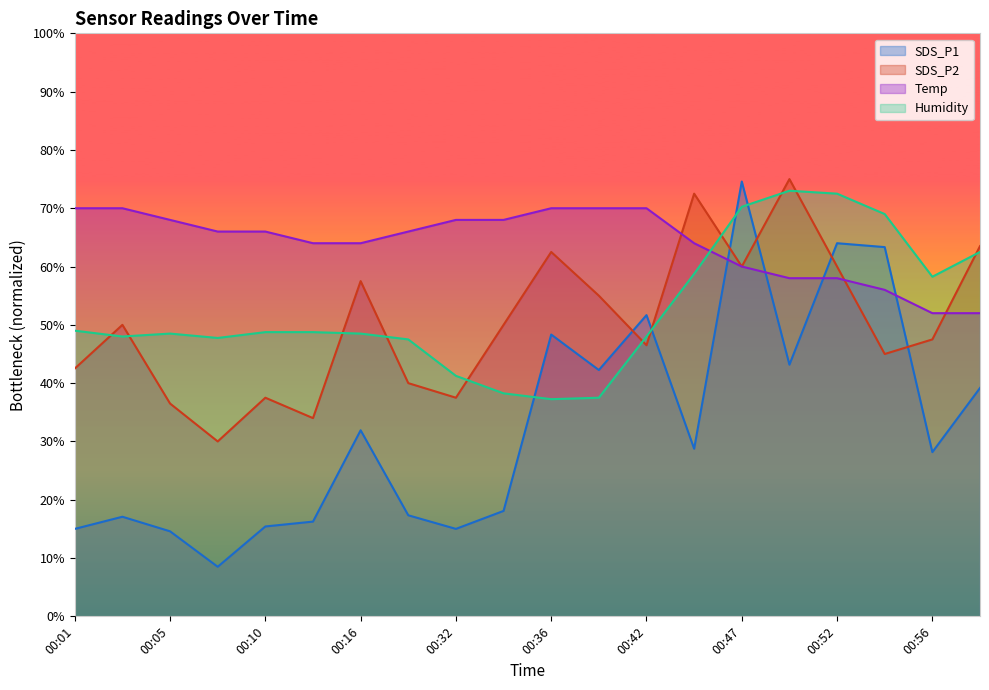

Reading left to right, what are all the values shown in this chart?

SDS_P1: 15.0	17.1	14.6	8.5	15.4	16.2	31.9	17.3	15.0	18.1	48.3	42.3	51.7	28.8	74.6	43.2	64.0	63.3	28.2	39.2
SDS_P2: 42.5	50.0	36.5	30.0	37.5	34.0	57.5	40.0	37.5	50.0	62.5	55.0	46.5	72.5	60.0	75.0	60.0	45.0	47.5	63.5
Temp: 70.0	70.0	68.0	66.0	66.0	64.0	64.0	66.0	68.0	68.0	70.0	70.0	70.0	64.0	60.0	58.0	58.0	56.0	52.0	52.0
Humidity: 49.0	48.0	48.5	47.7	48.8	48.8	48.5	47.5	41.2	38.2	37.3	37.5	48.0	58.8	70.2	73.0	72.5	69.0	58.2	62.5